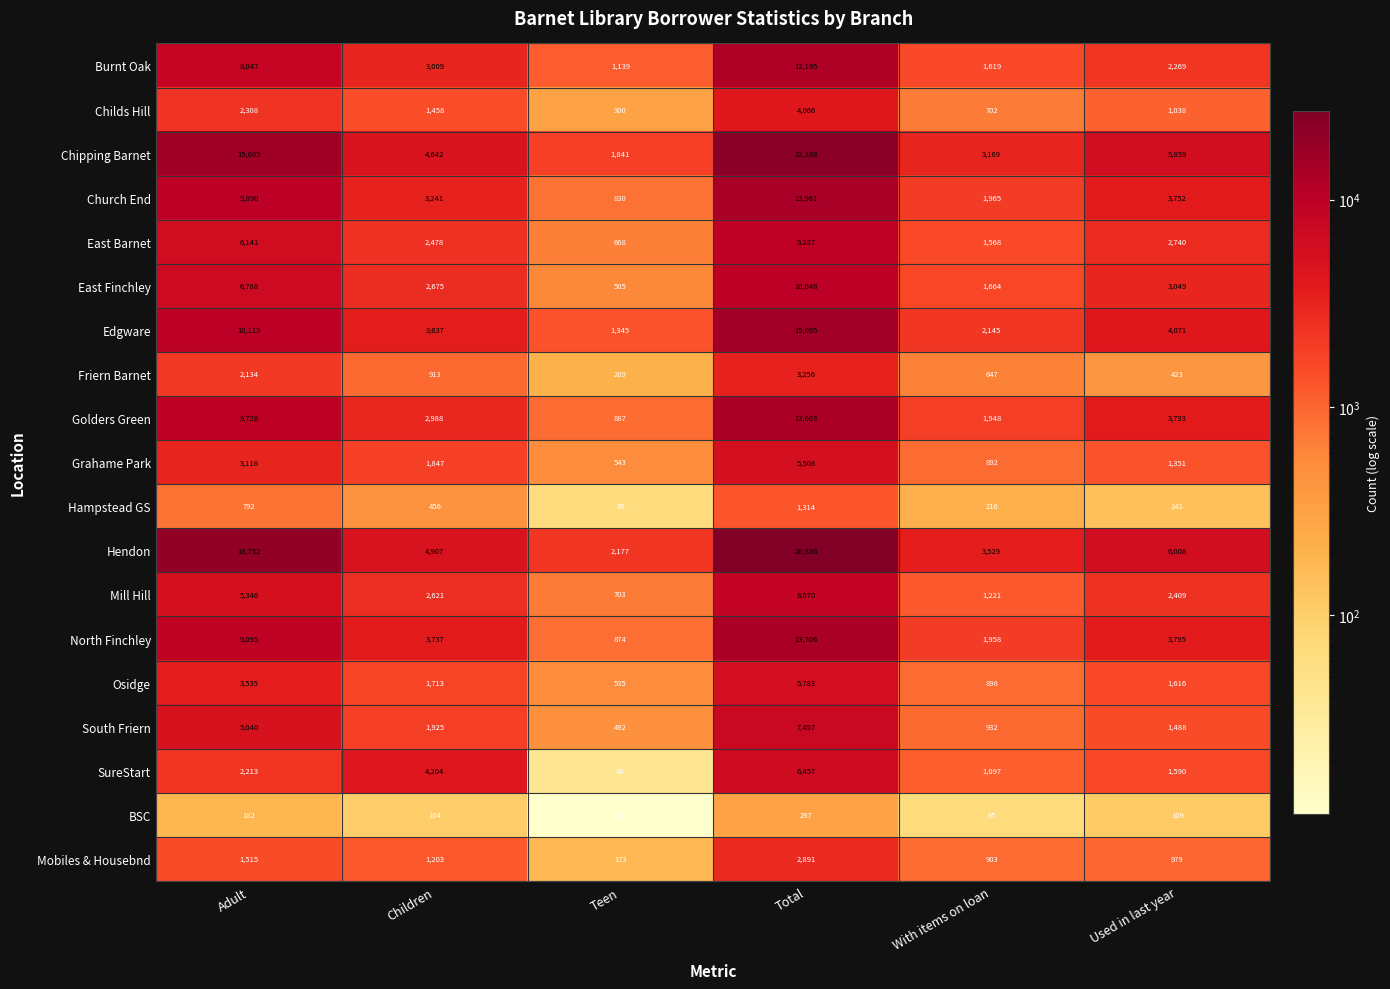

Which series has the largest total across all categories?

Hendon